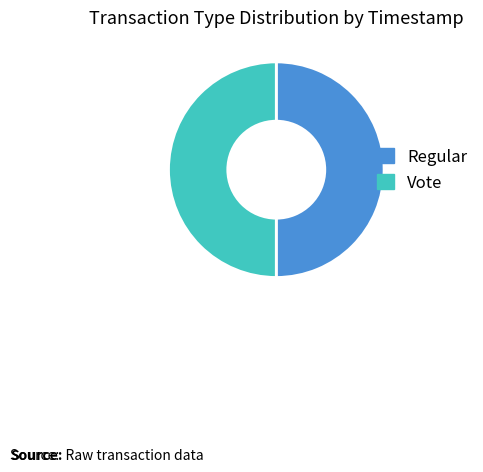

What is the ratio of the value at Regular to the value at Vote?

1.0